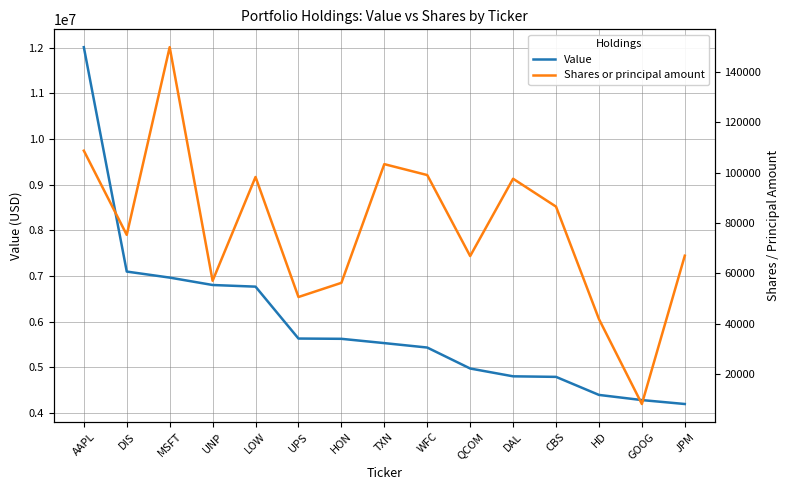

What is the smallest value displayed?

8137